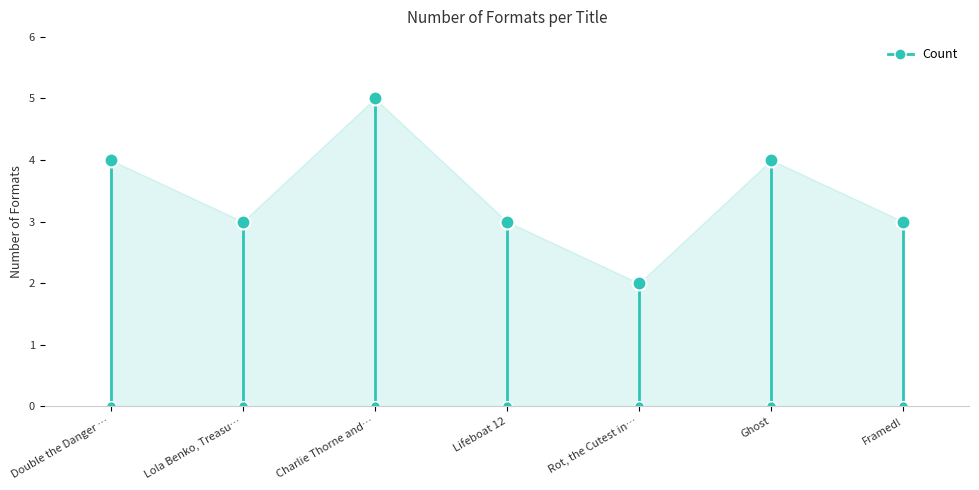

What is the difference between the maximum and minimum values?

3